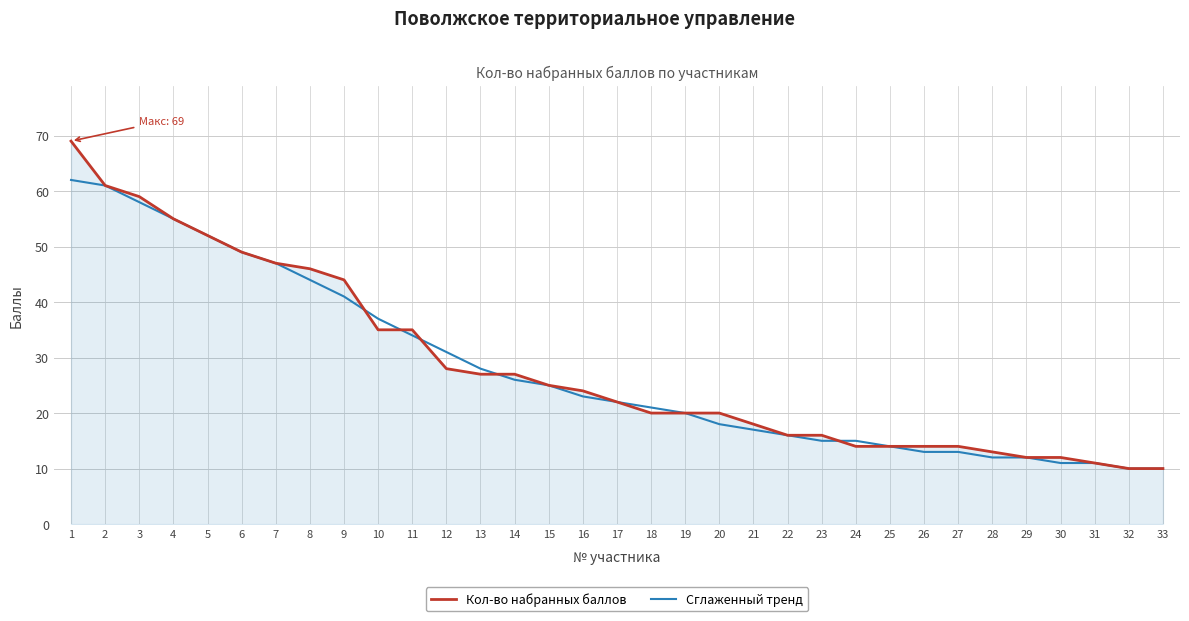

Rank the series at 10 from highest to lowest value.

Сглаженный тренд, Кол-во набранных баллов